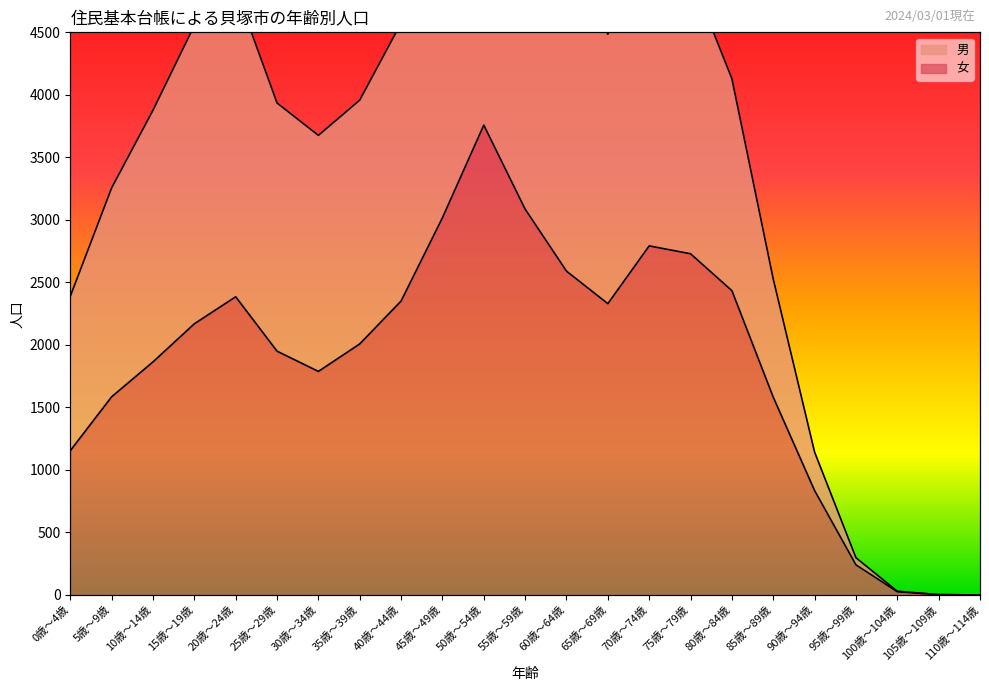

What is the label of the 14th point from the left?

65歳～69歳